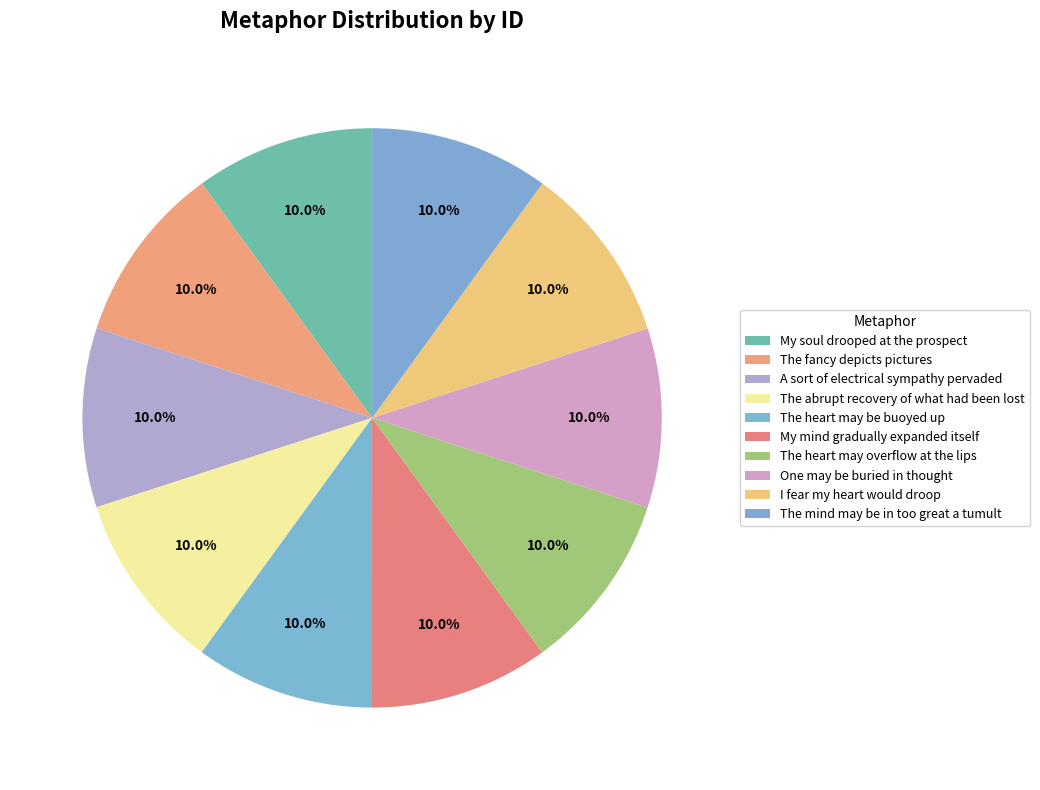

How many slices are in this pie chart?

10